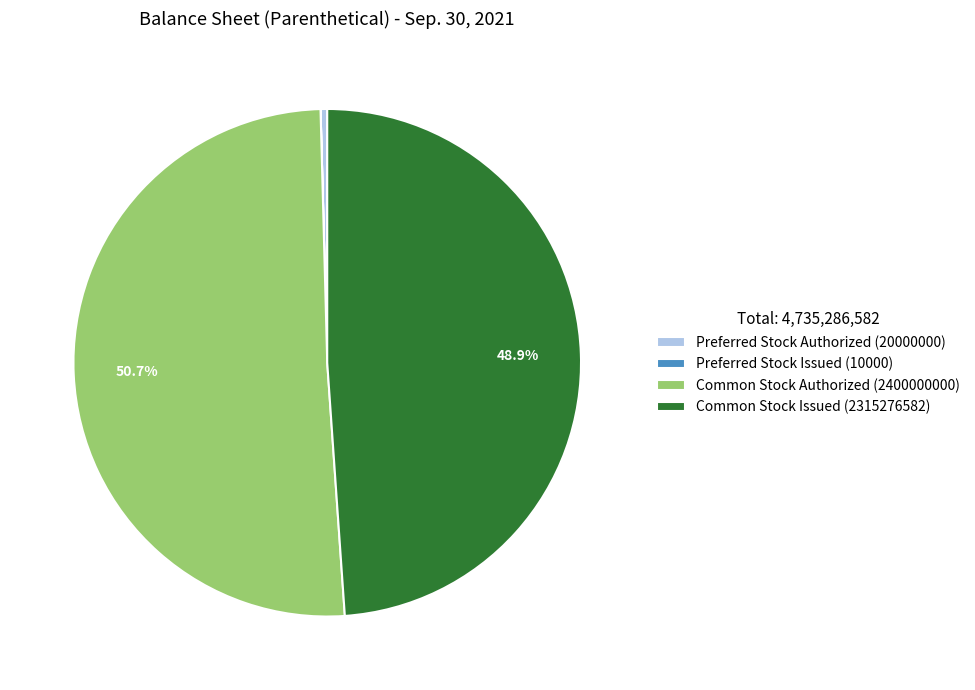

True or false: Preferred Stock Authorized (20000000) accounts for 10% of the total.

False